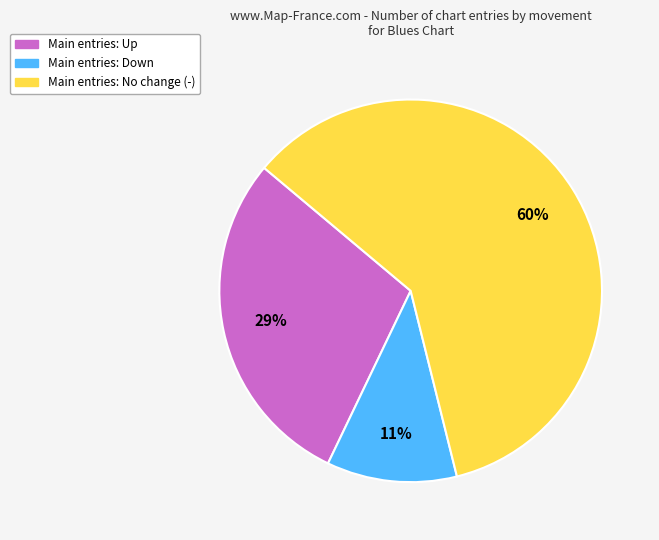

To the nearest percent, what is the difference between the largest and smallest slice percentages?

49%